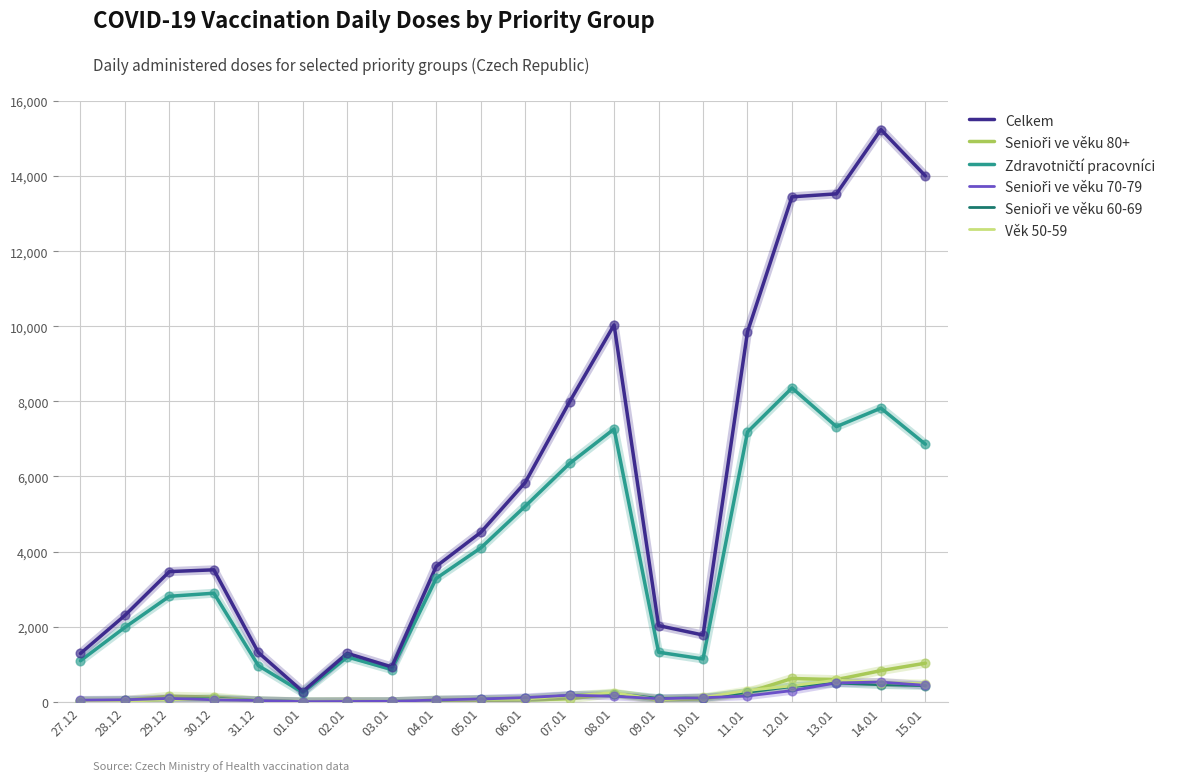

Which series has the largest total across all categories?

Celkem